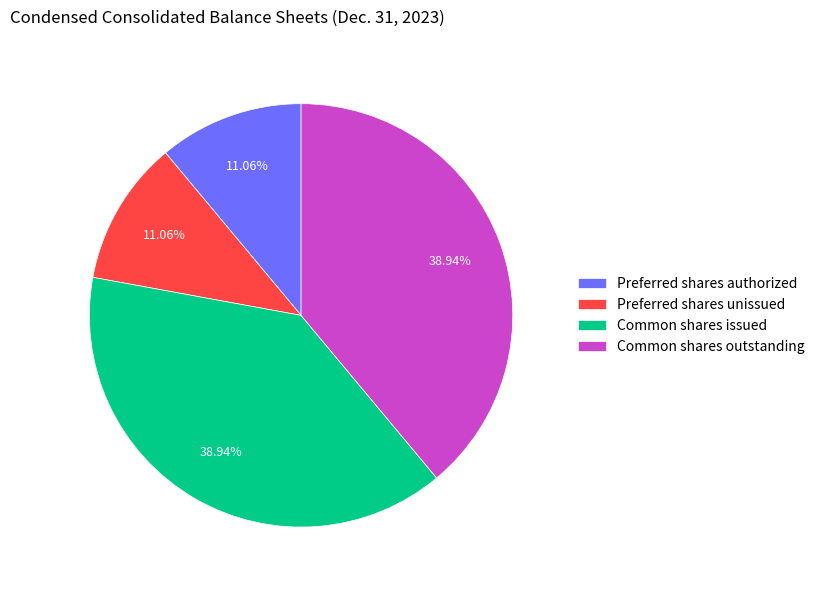

Combined, do Preferred shares unissued and Preferred shares authorized account for over 50%?

No